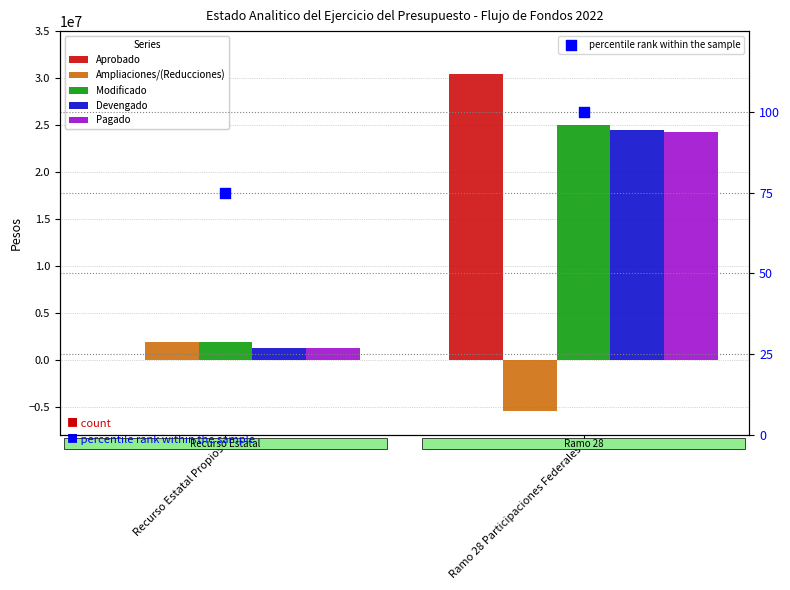

Which series has the largest total across all categories?

Aprobado